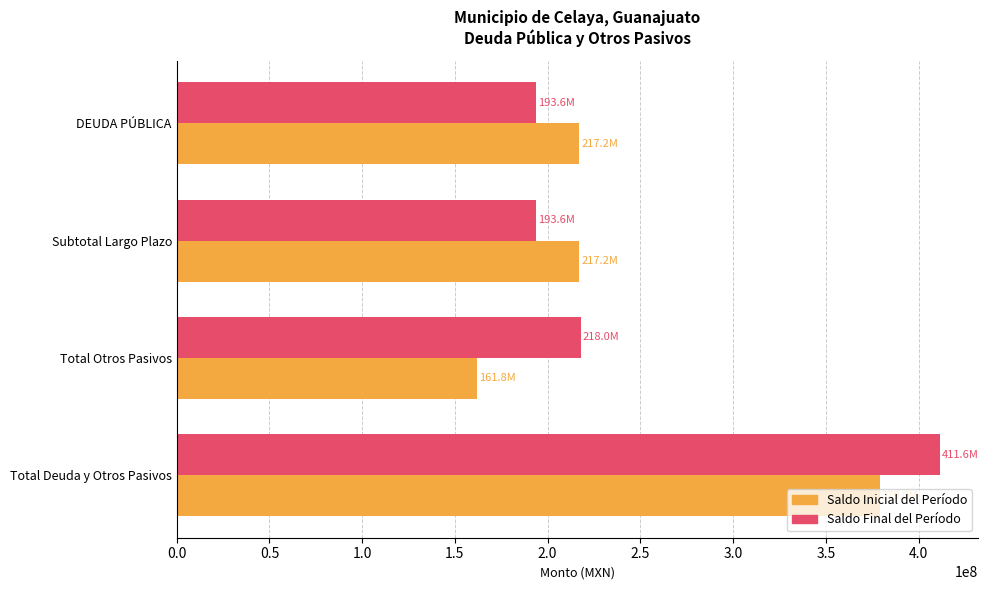

The value of Saldo Inicial del Período at Total Otros Pasivos is 263865409.8. True or false?

False